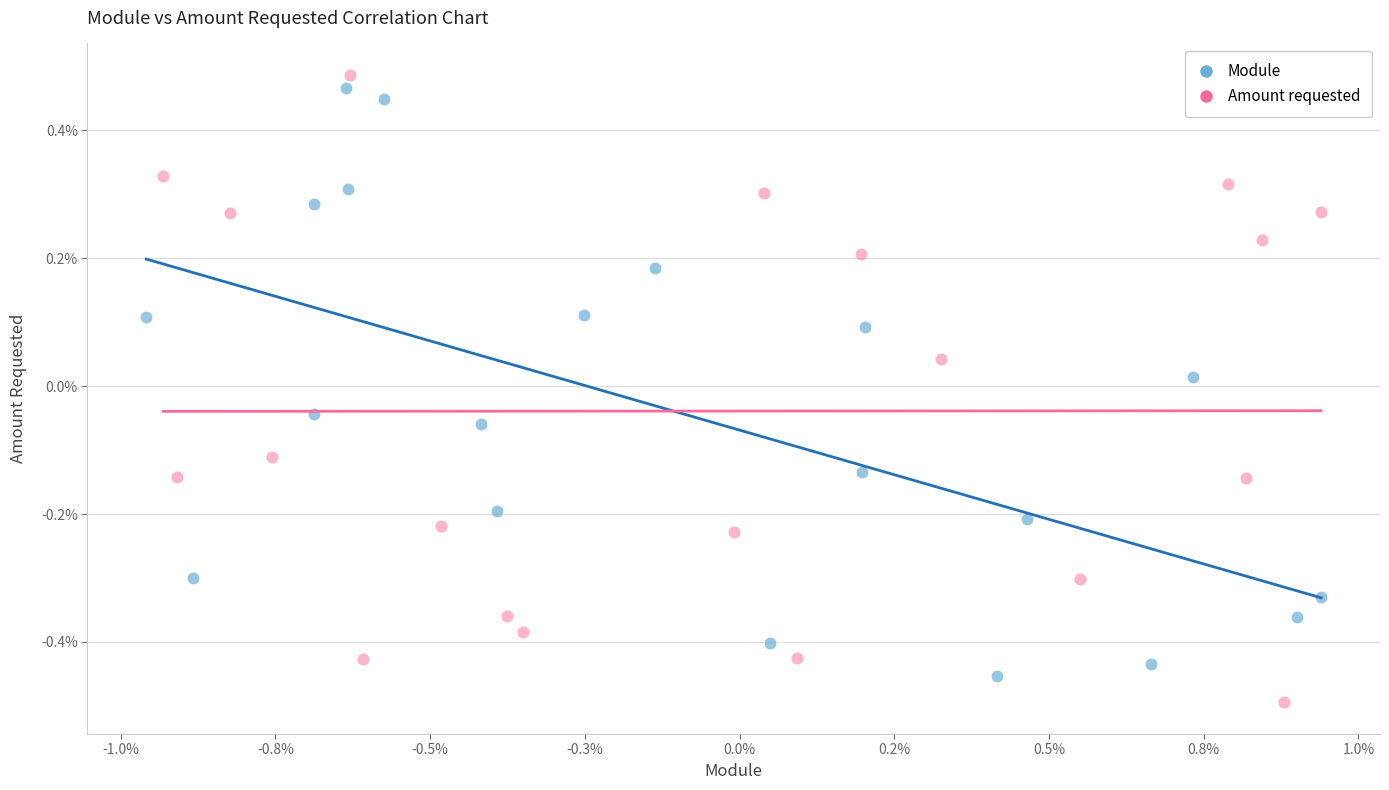

Which series contains the highest Y value?

Amount requested